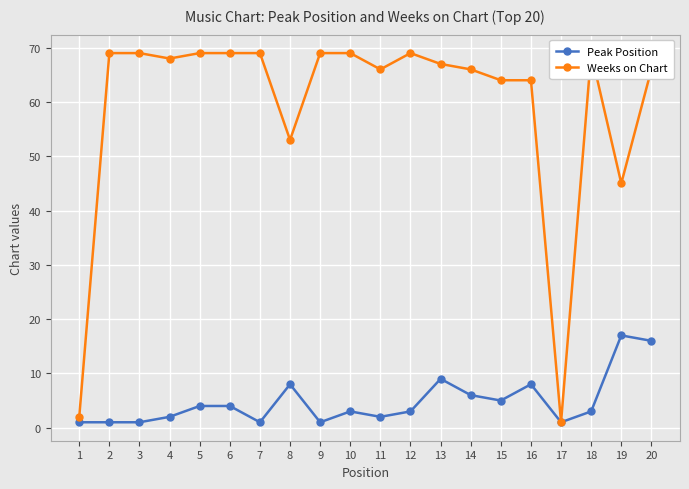

What is the lowest value of the Weeks on Chart series?

1